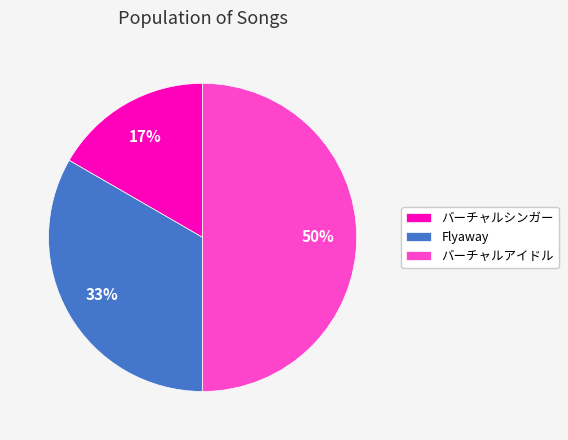

Count the number of slices in the pie.

3